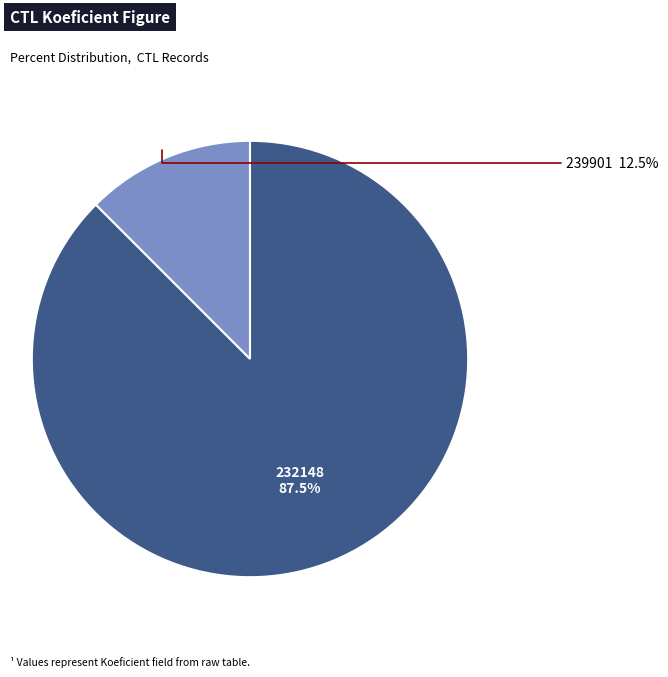

How many segments does this pie chart have?

2